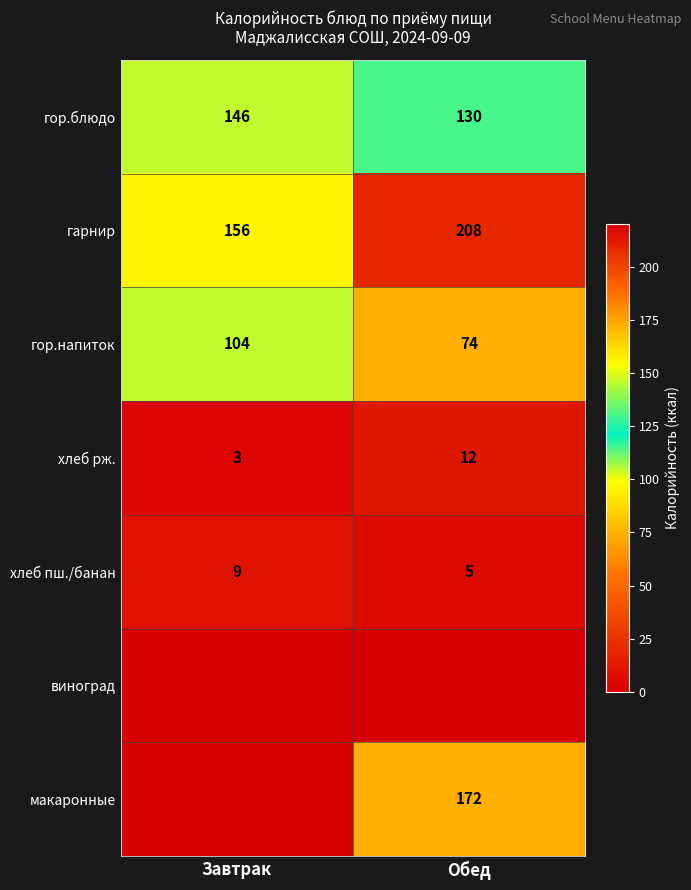

True or false: гор.напиток has a value of 16 at Обед.

False